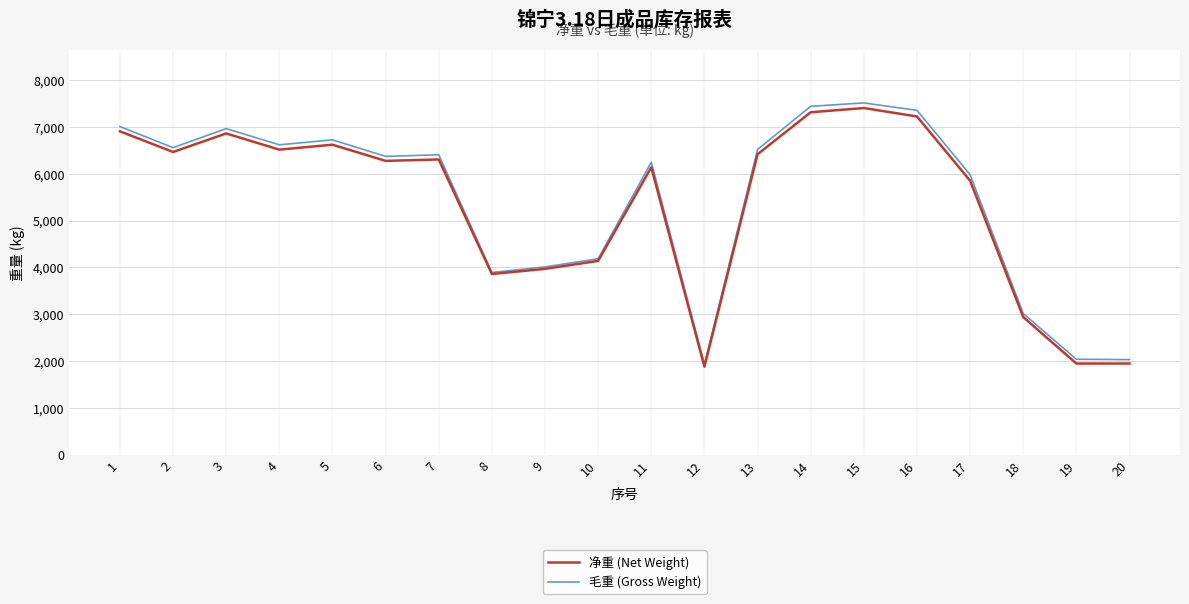

Which series changed the most between 2 and 9?

毛重 (Gross Weight)